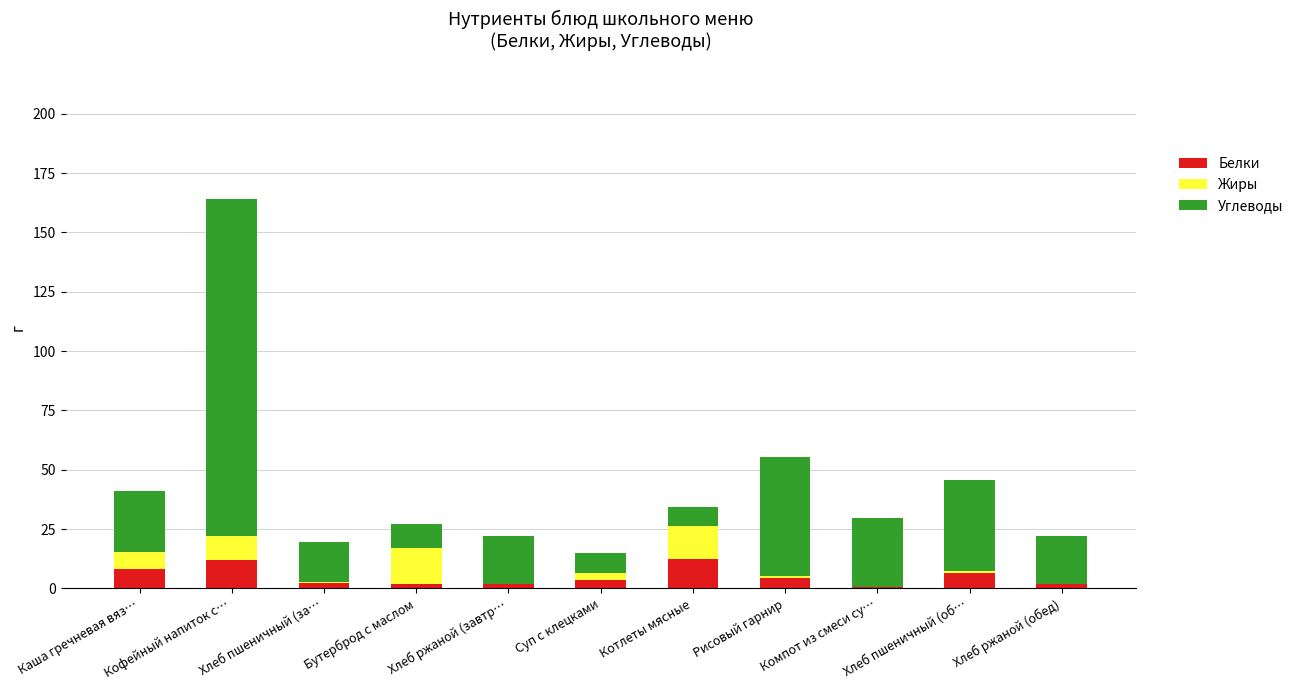

The Белки series shows 4.4 at Рисовый гарнир. True or false?

True